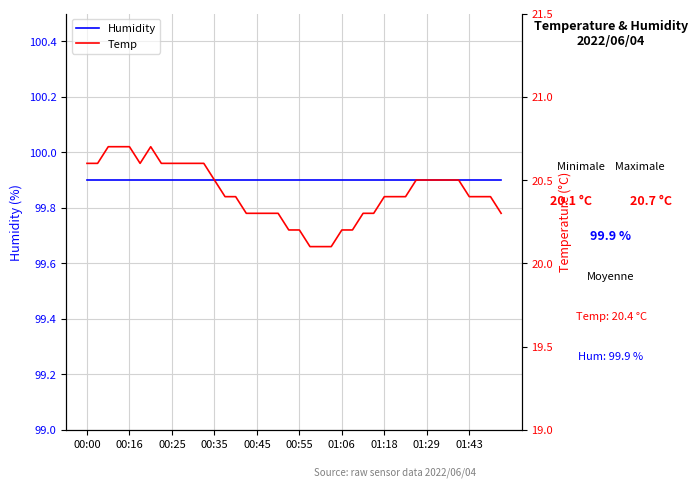

Rank the series by their average value, from highest to lowest.

Humidity, Temp